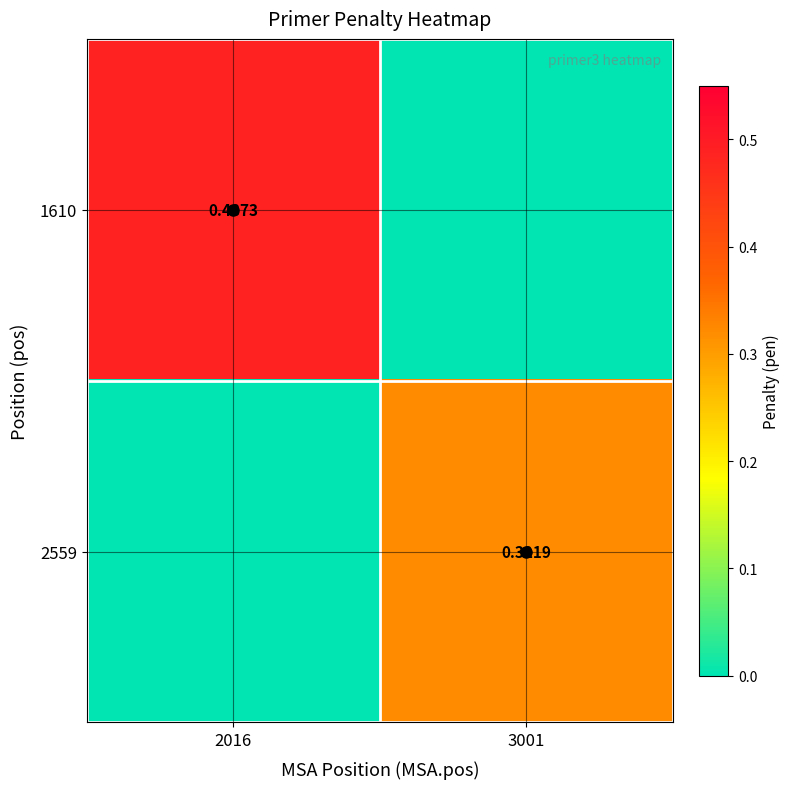

Which has a higher value, 2016 or 3001?

2016